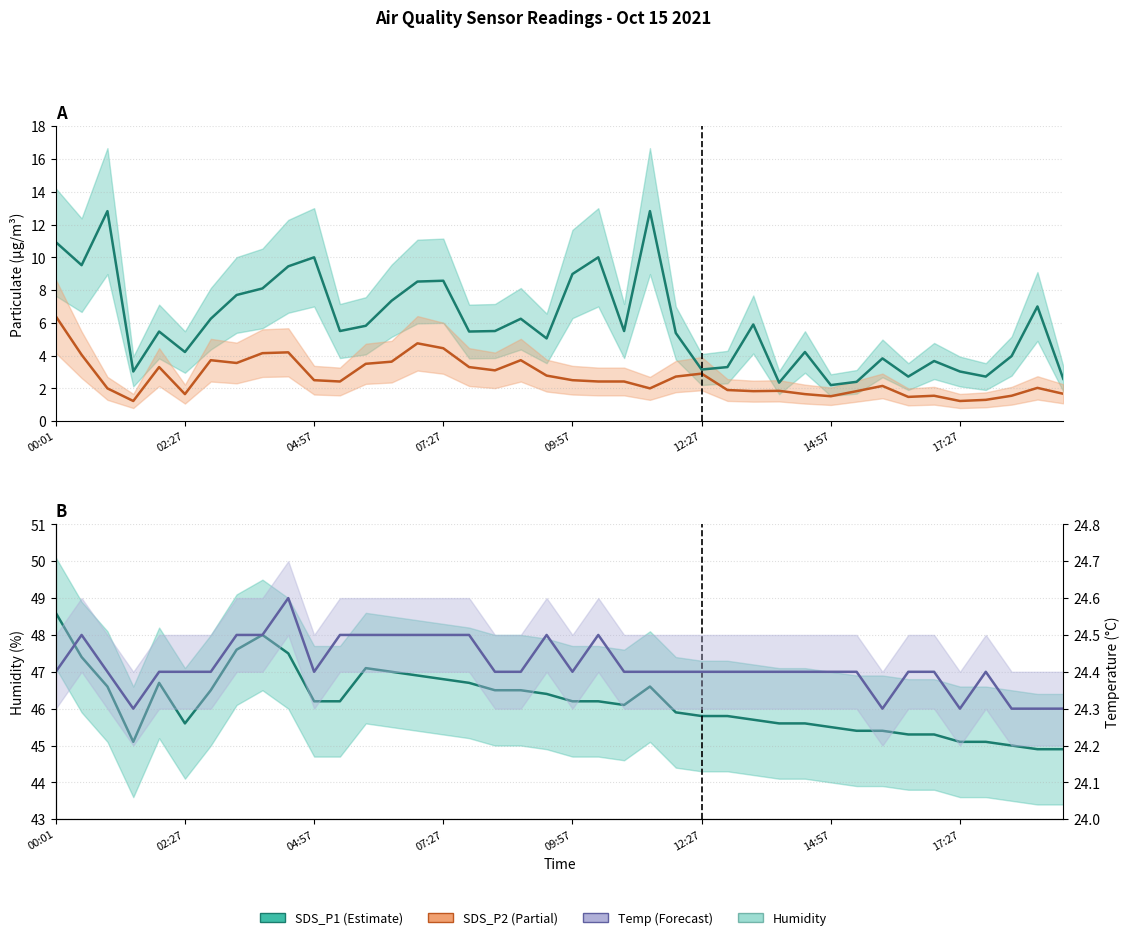

What is the maximum value shown in the chart?

48.6